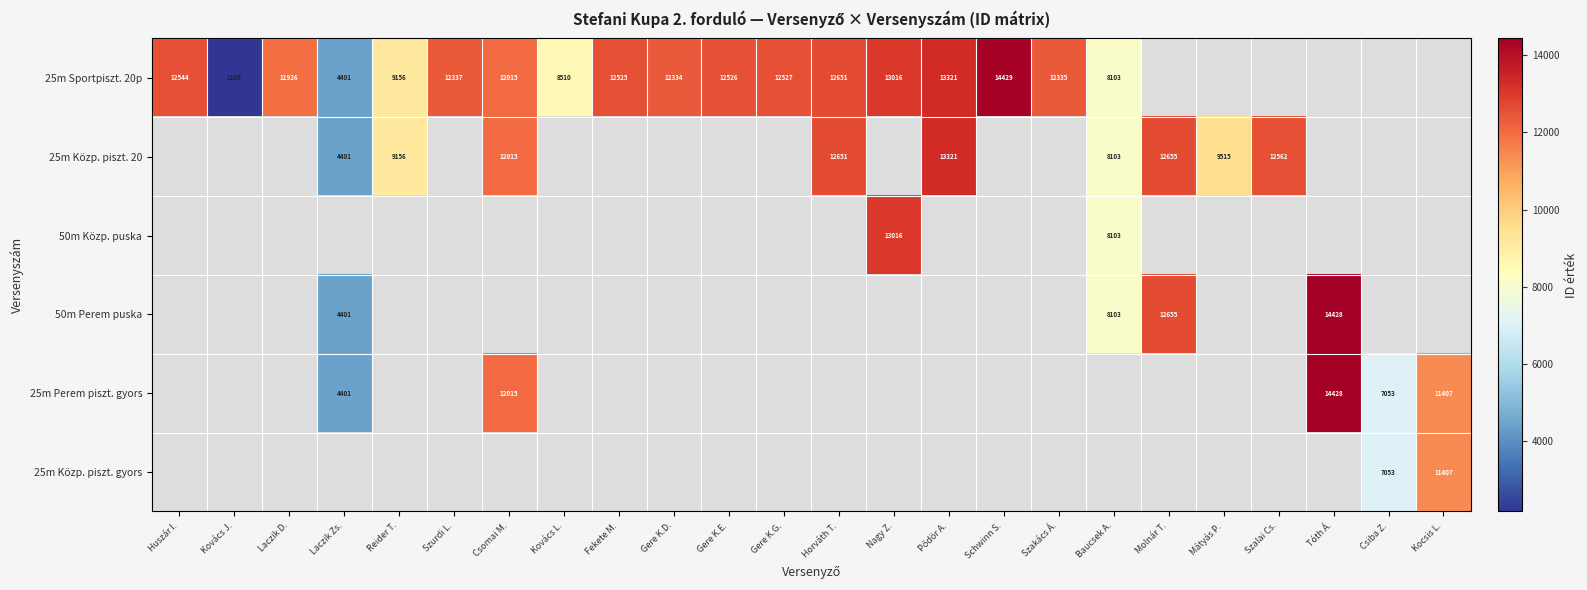

Count the number of data series in this chart.

6